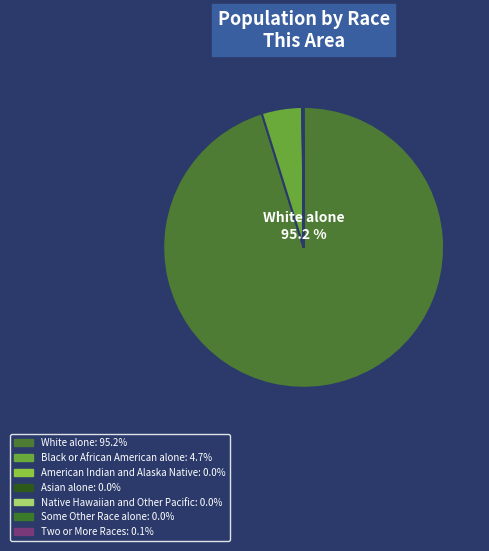

How many segments does this pie chart have?

7